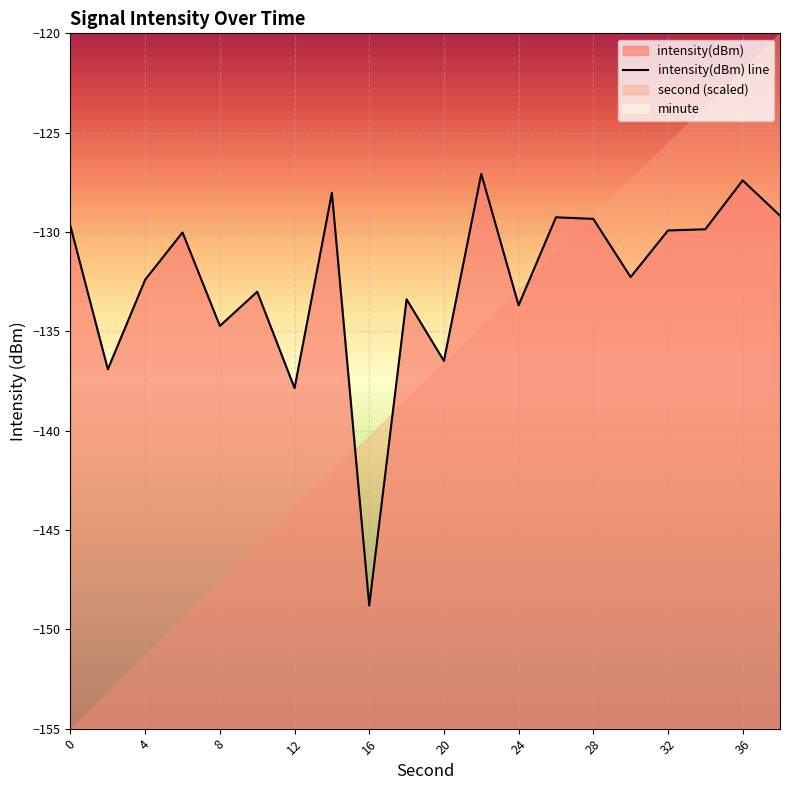

What is the difference between the second highest and minimum values?

21.4